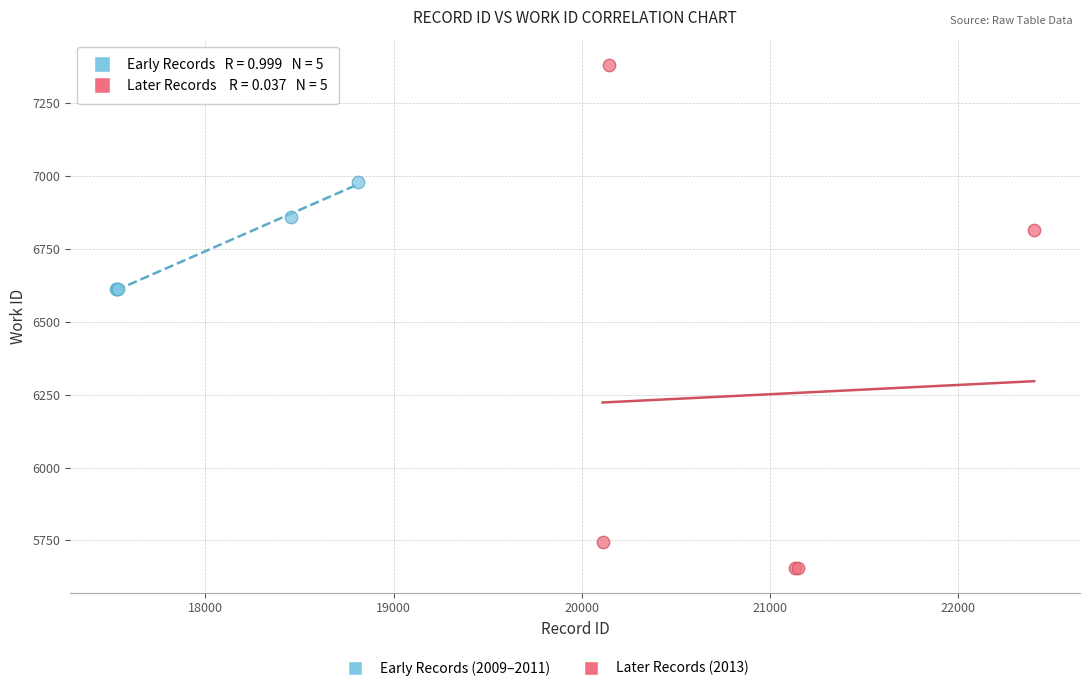

Which series has the largest Y range (max minus min)?

Later Records (2013)